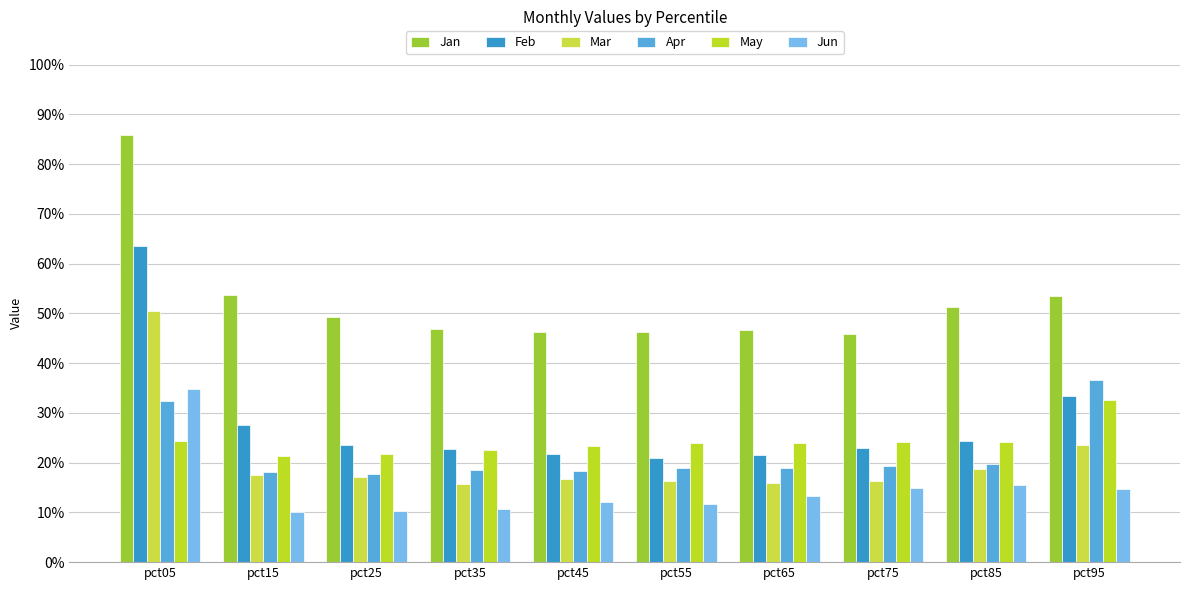

Does the chart contain stacked bars?

No